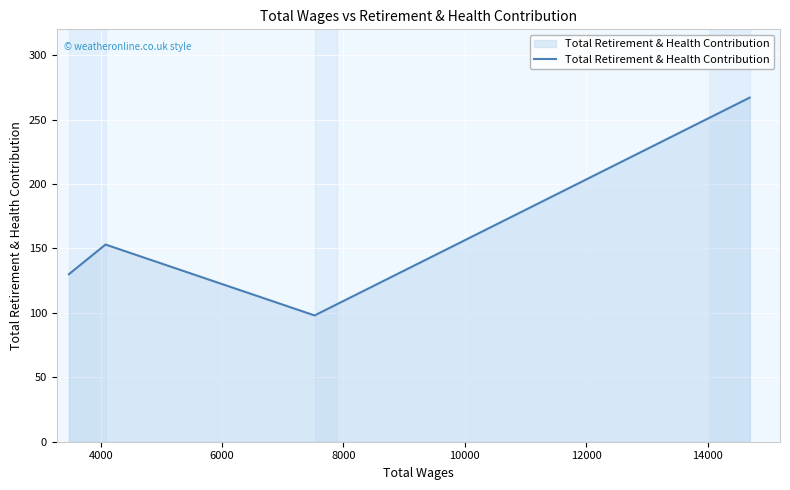

Reading right to left, extract all data points from this chart.

267	98	153	130